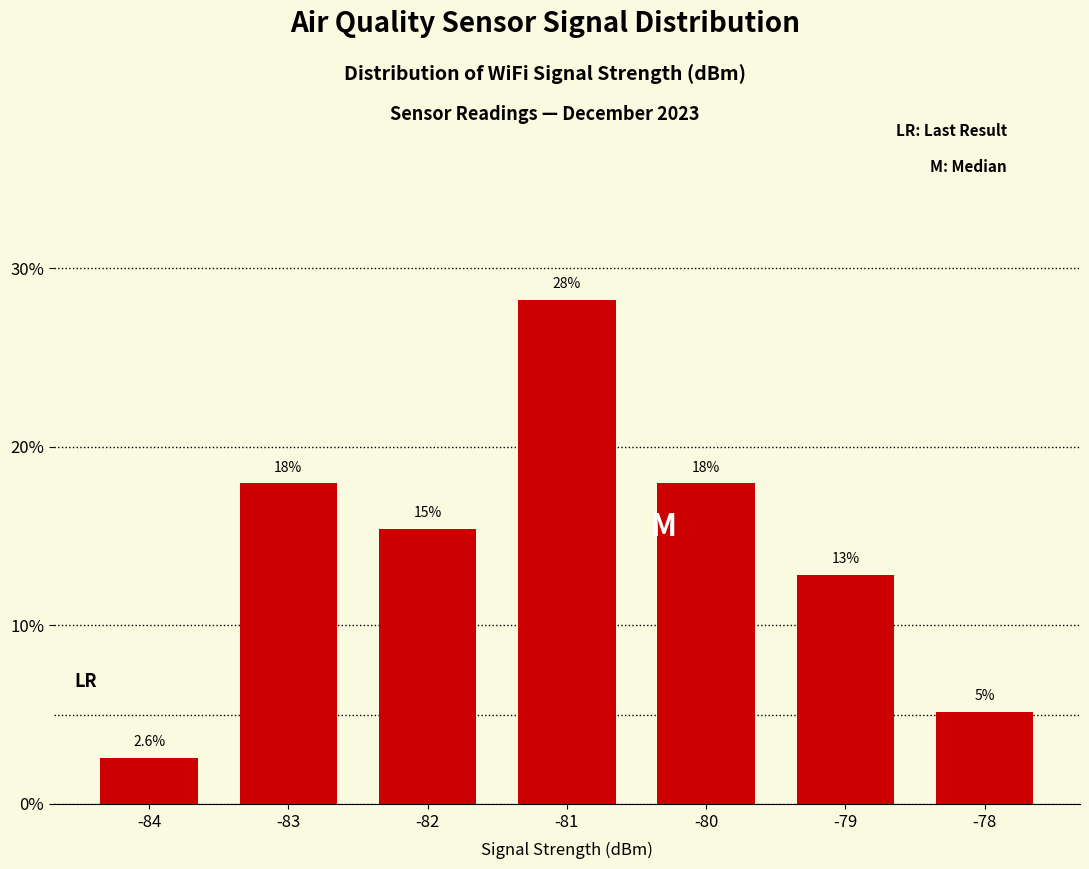

How many bars are there in total?

7